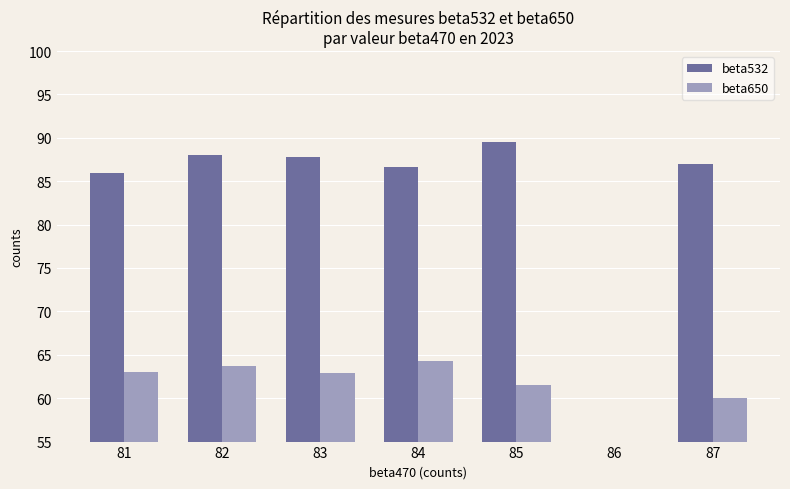

Between 85 and 84, which is larger?

85